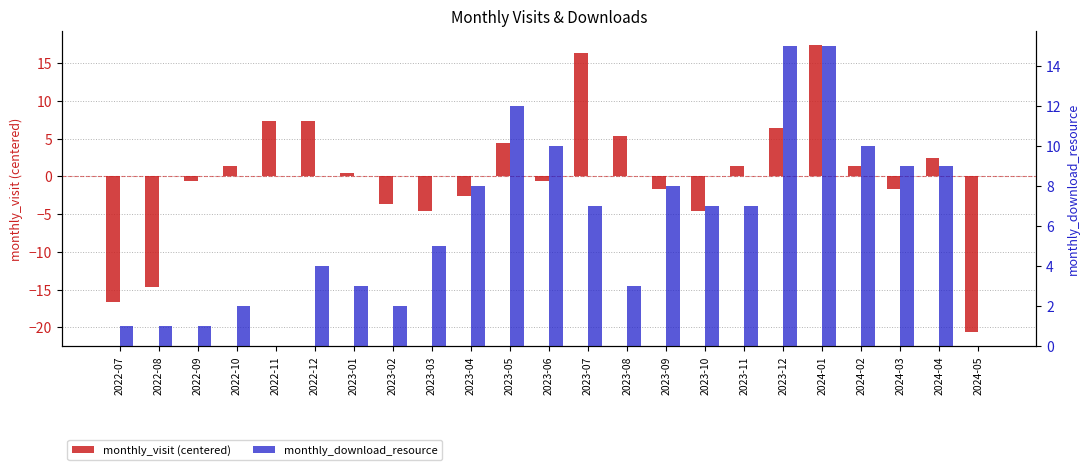

Where is monthly_download_resource nearest to the value 7?

2023-07